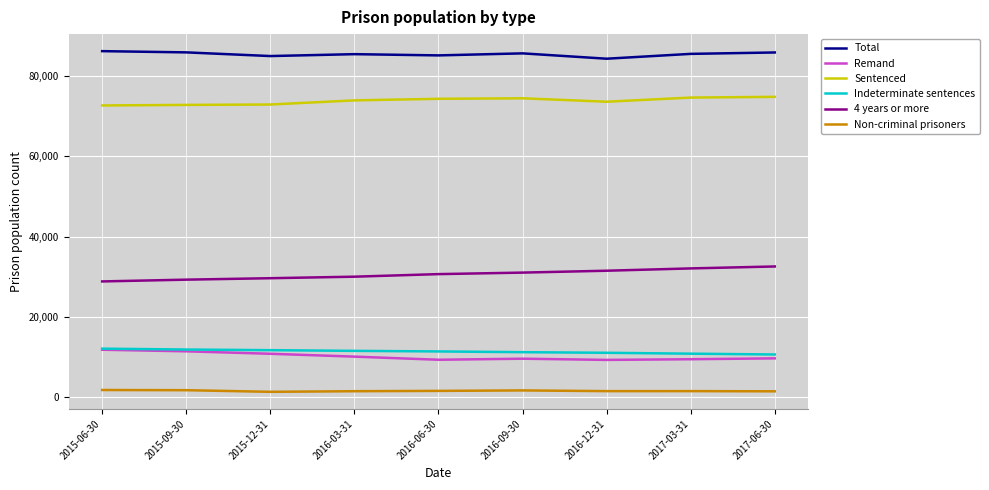

What is the maximum value shown in the chart?

86193